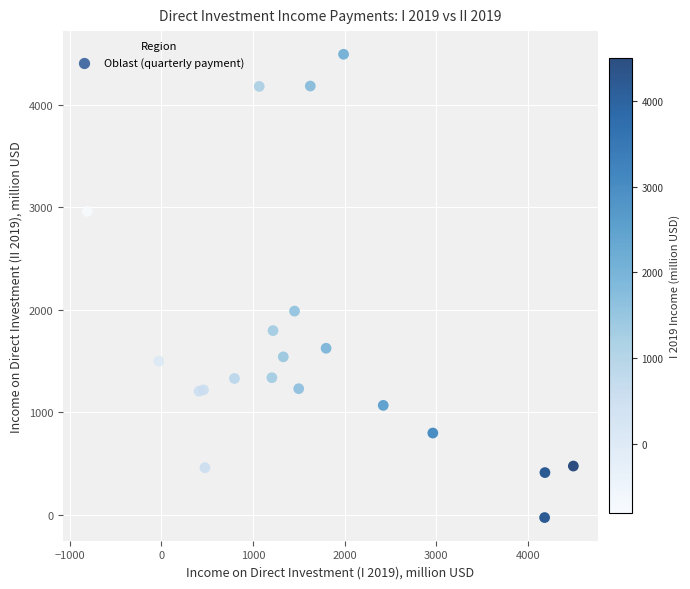

What Y value in the scatter plot is closest to 2234?

1988.3